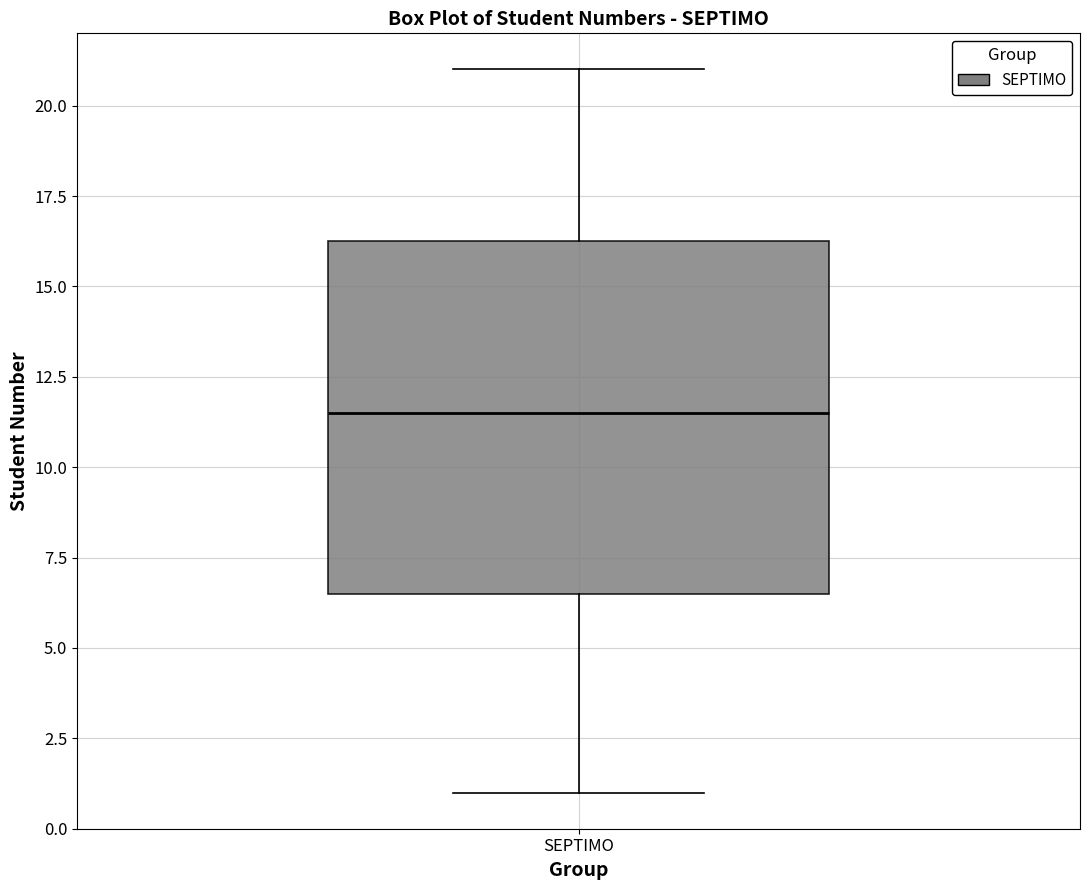

Where does the median line of the box for SEPTIMO sit on the y-axis? The values are not printed on the chart, so give them approximately, as read against the axis.

11.5